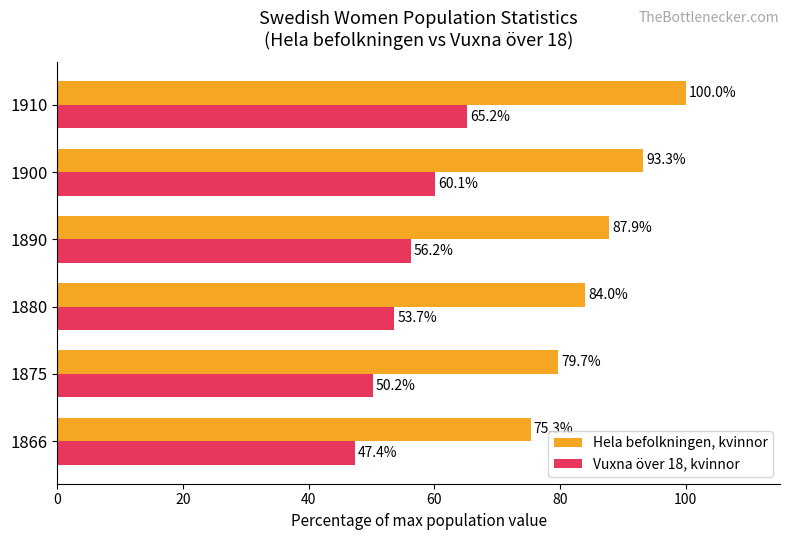

The Hela befolkningen, kvinnor series shows 93.3 at 1900. True or false?

True